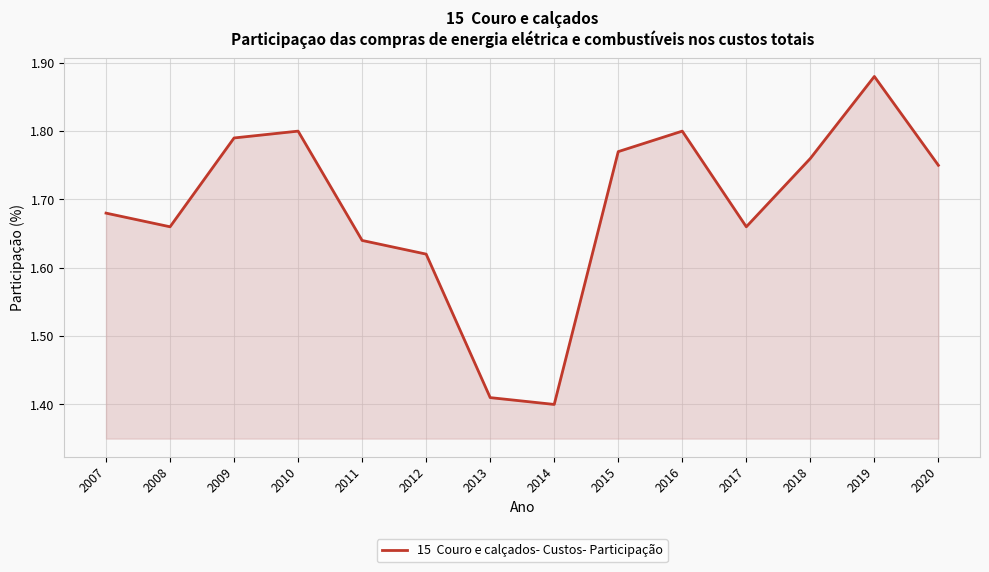

Between 2012 and 2009, which is larger?

2009